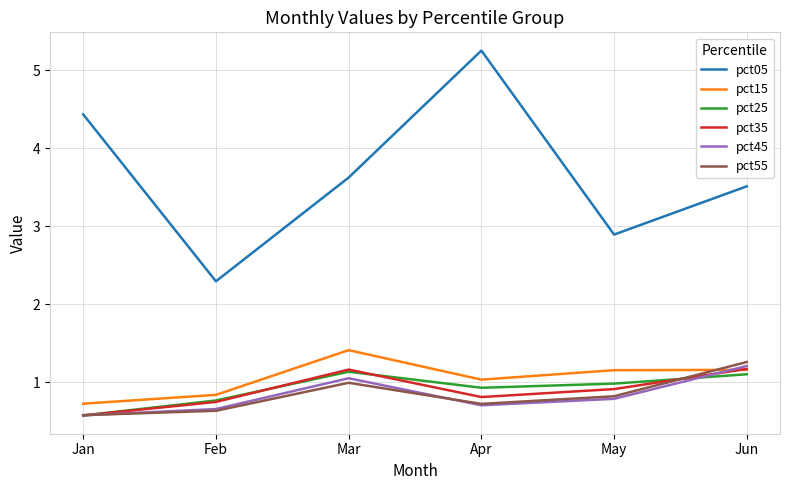

Is it true that pct25 equals 0.4 at Apr?

False